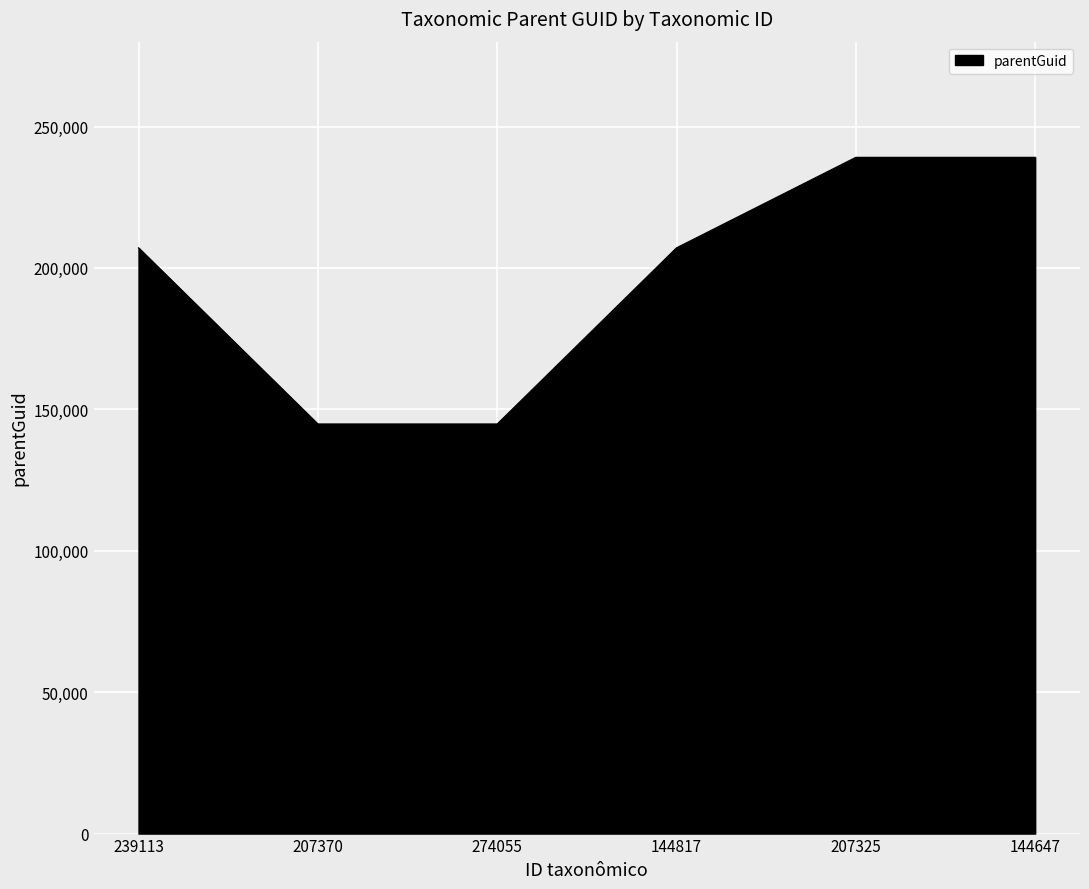

What is the average value?

197014